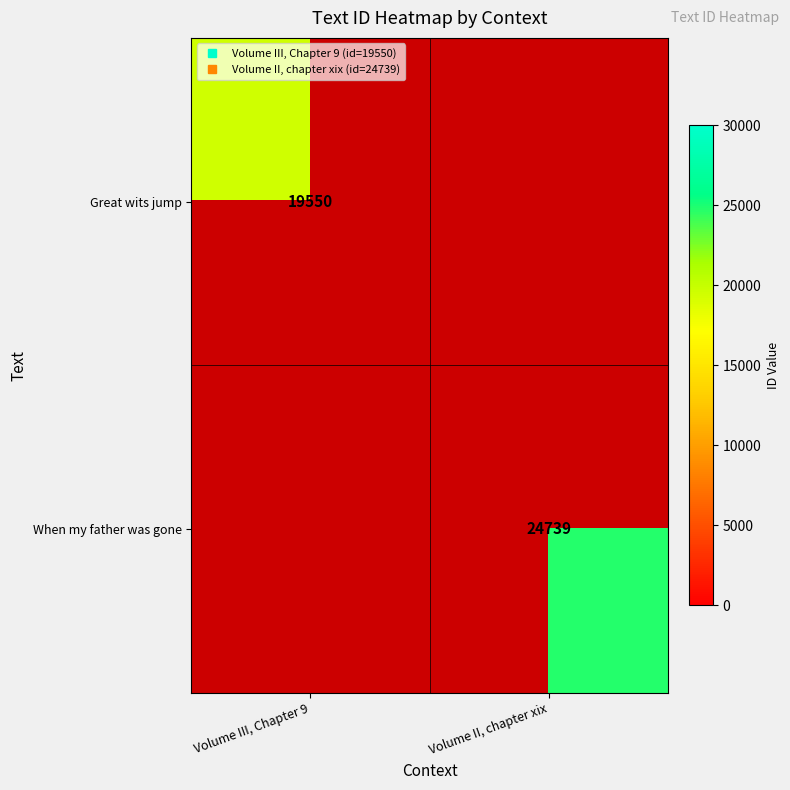

What is the greatest value displayed?

24739.0